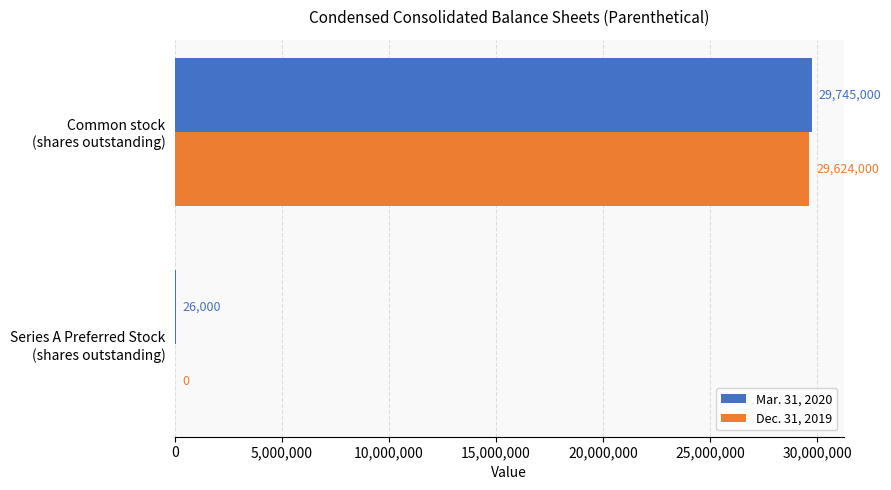

Which series has the largest total across all categories?

Mar. 31, 2020